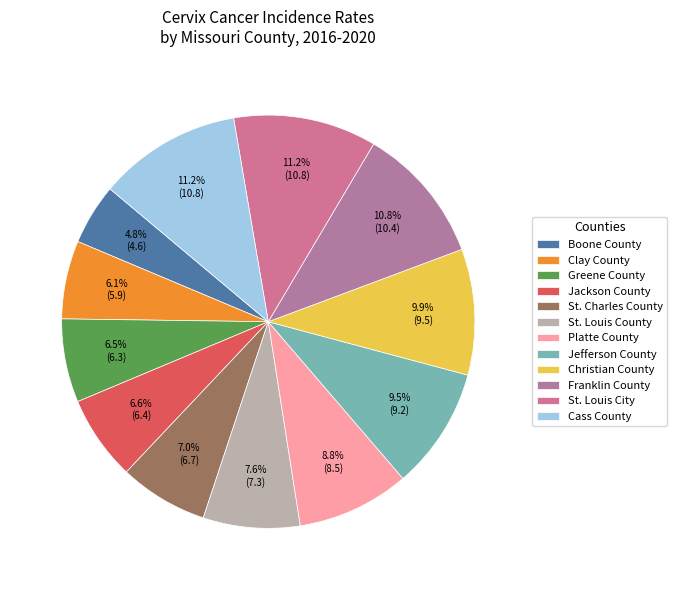

Which slice is the smallest?

Boone County